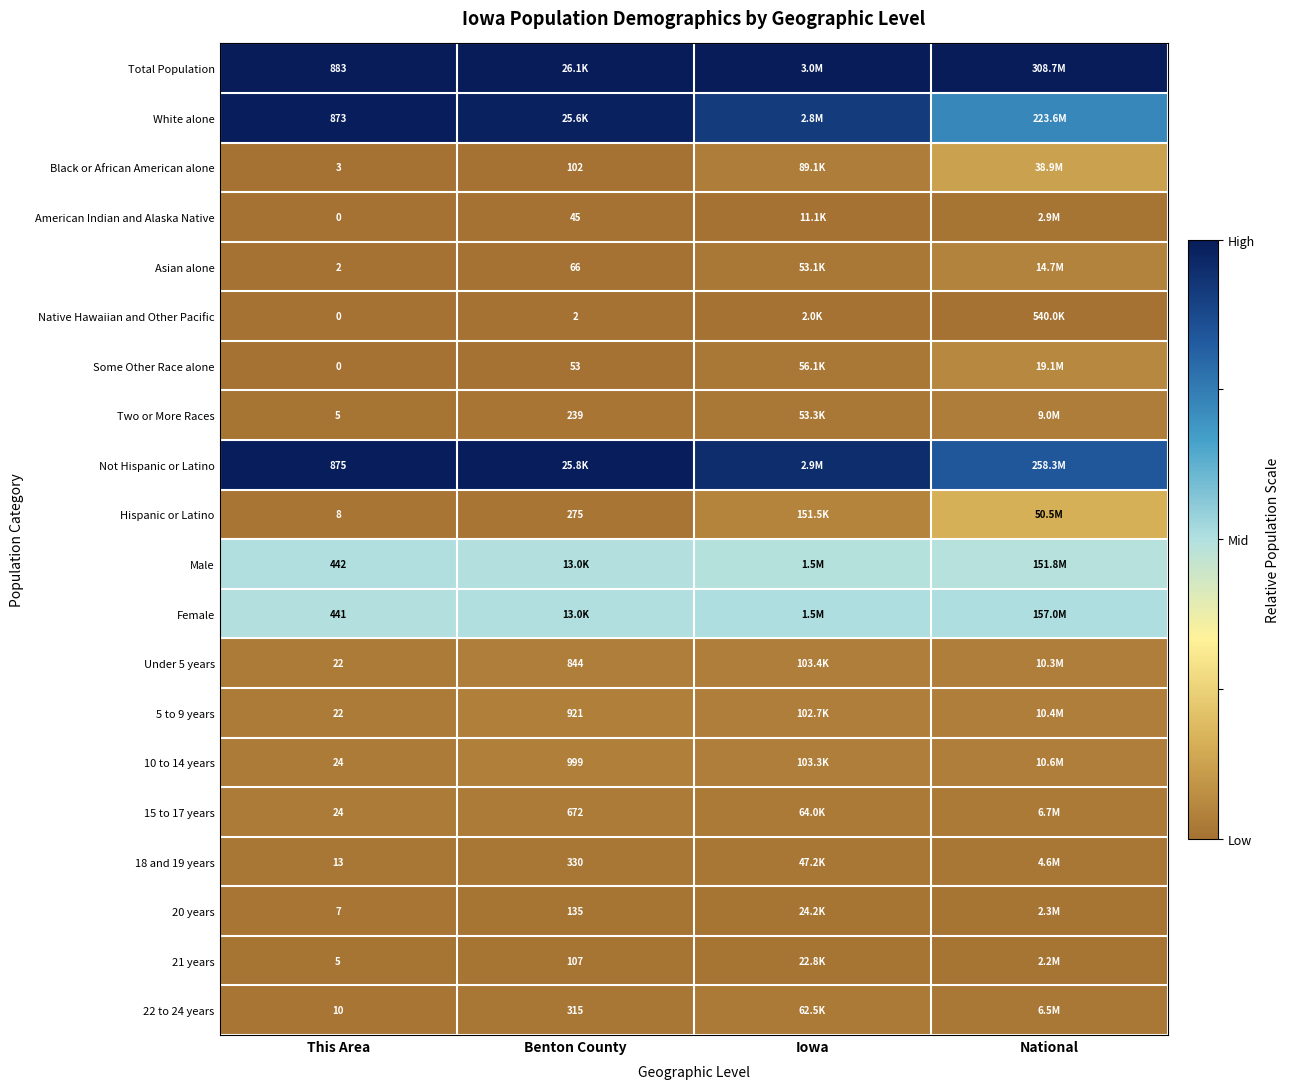

Is the value of Asian alone at Benton County greater than the value of 21 years at This Area?

Yes